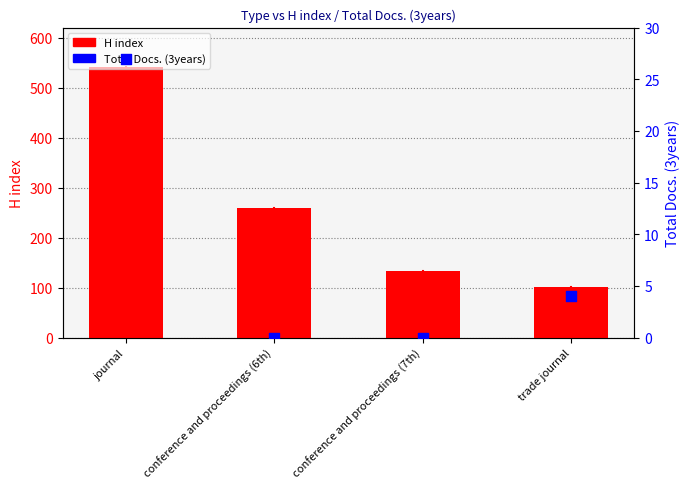

At which category is the sum across all series the highest?

journal